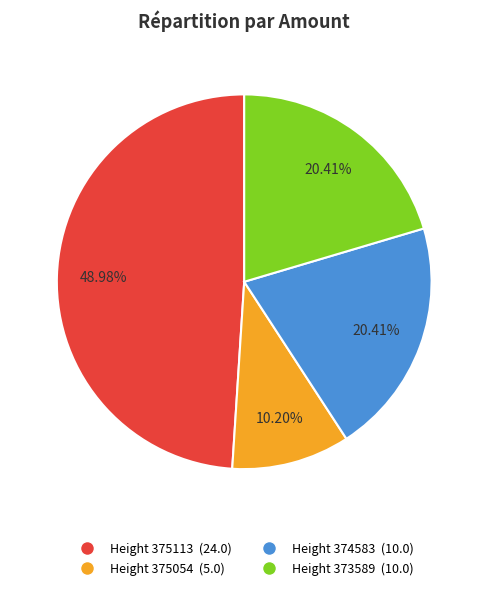

Is there any slice that represents more than half of the pie?

No